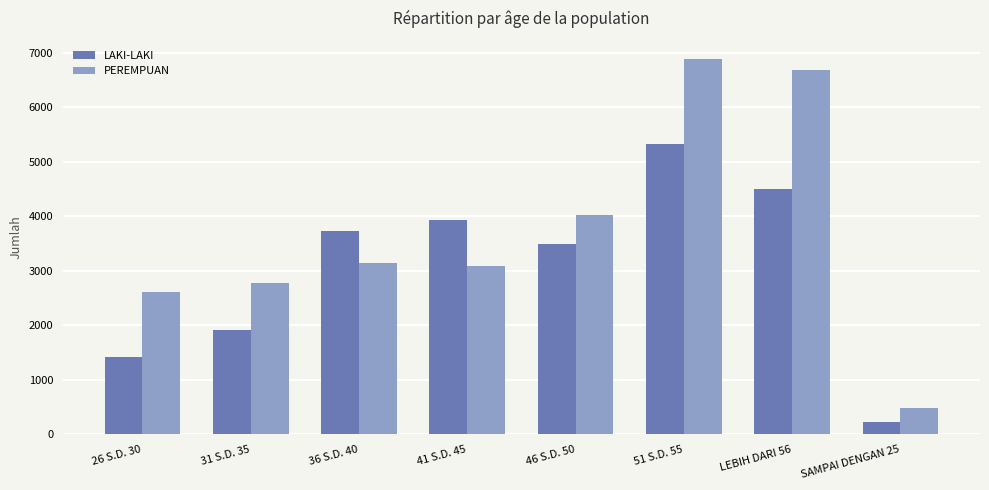

Reading right to left, what are all the values shown in this chart?

LAKI-LAKI: 231	4493	5318	3486	3932	3734	1911	1419
PEREMPUAN: 484	6686	6875	4018	3081	3145	2779	2603